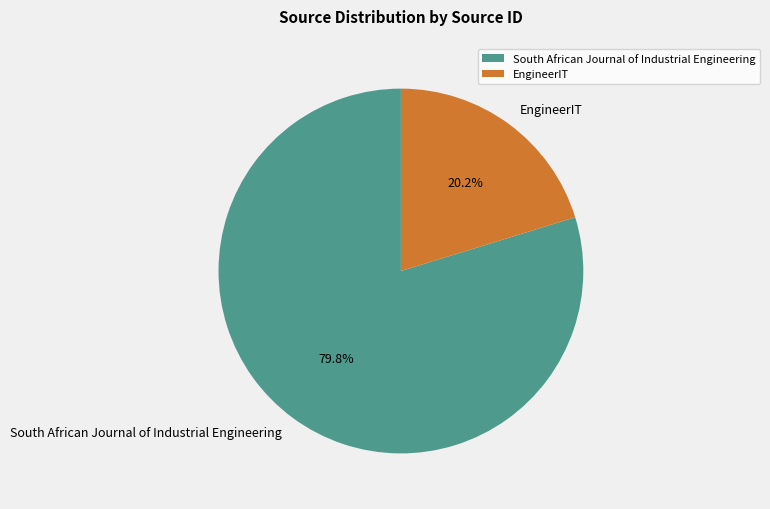

Which category accounts for the majority?

South African Journal of Industrial Engineering